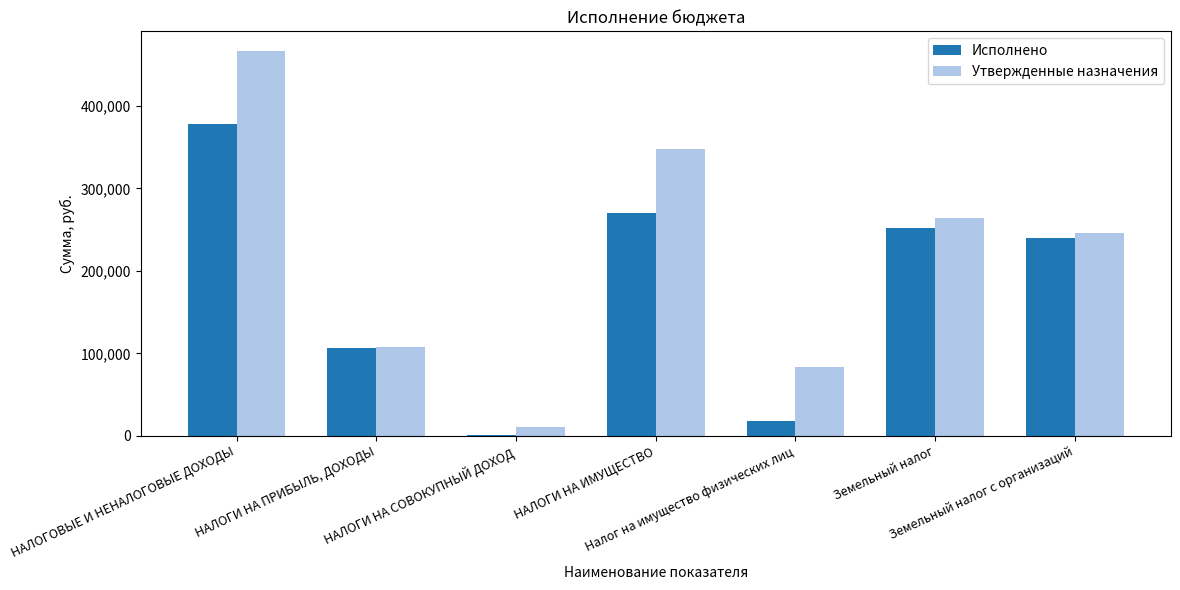

At which label is Исполнено closest to 189357?

Земельный налог с организаций